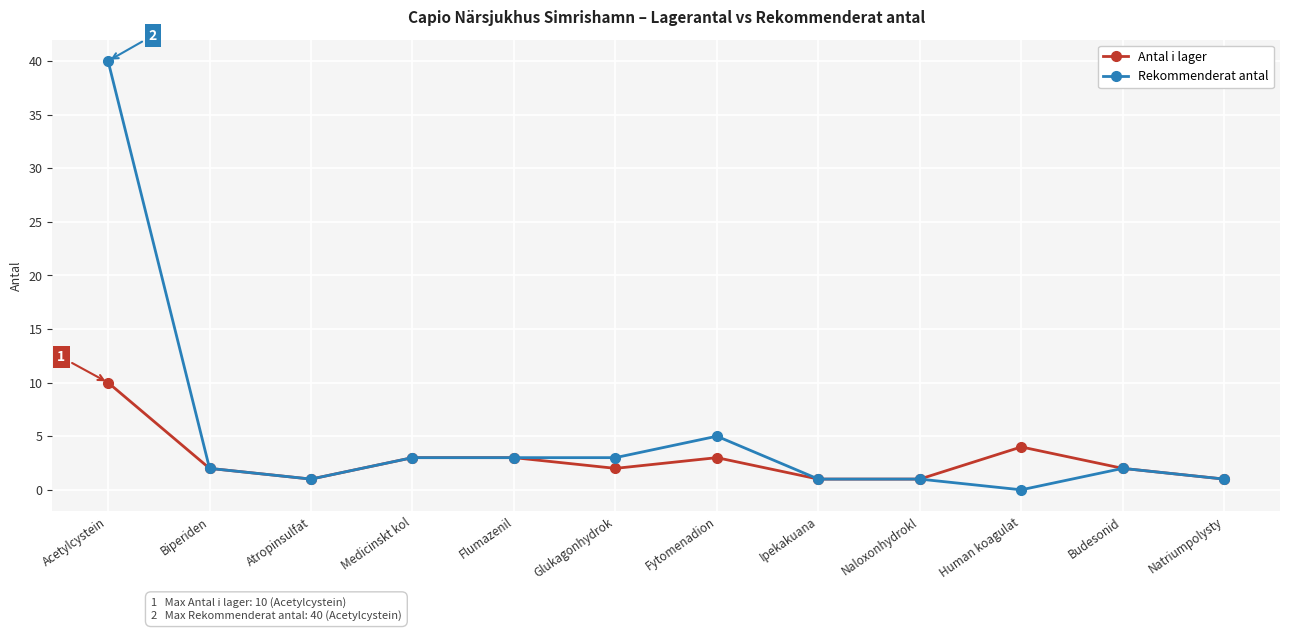

What are all the series names shown in the legend?

Antal i lager, Rekommenderat antal